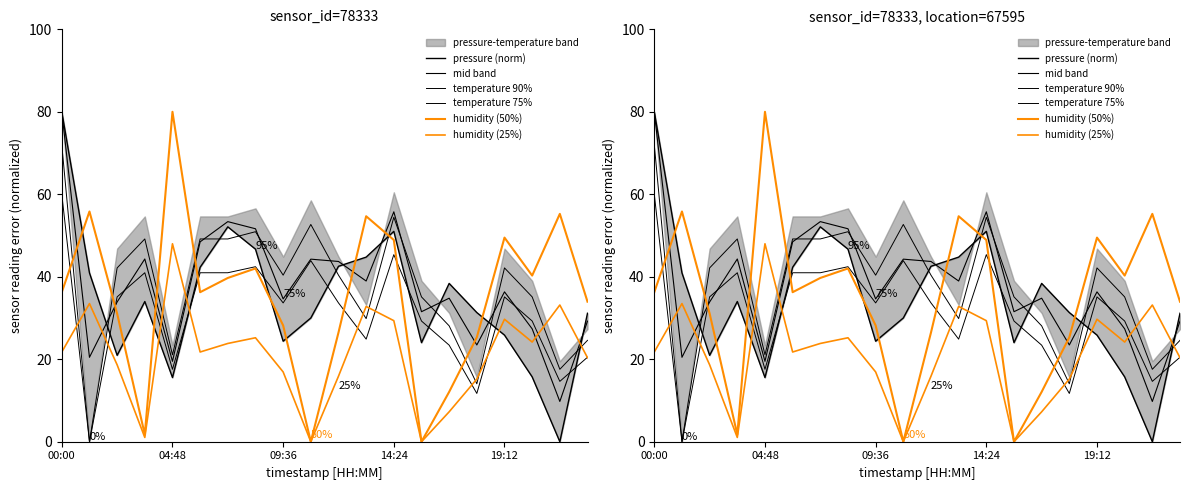

Is it true that humidity (50%) equals 3.0 at 14:24?

False